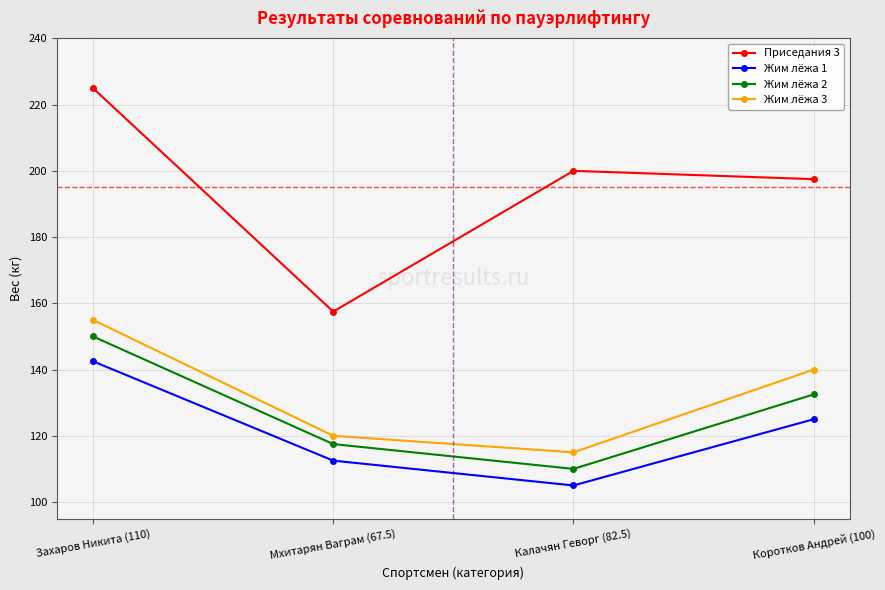

Rank the series by their maximum value, from lowest to highest.

Жим лёжа 1, Жим лёжа 2, Жим лёжа 3, Приседания 3